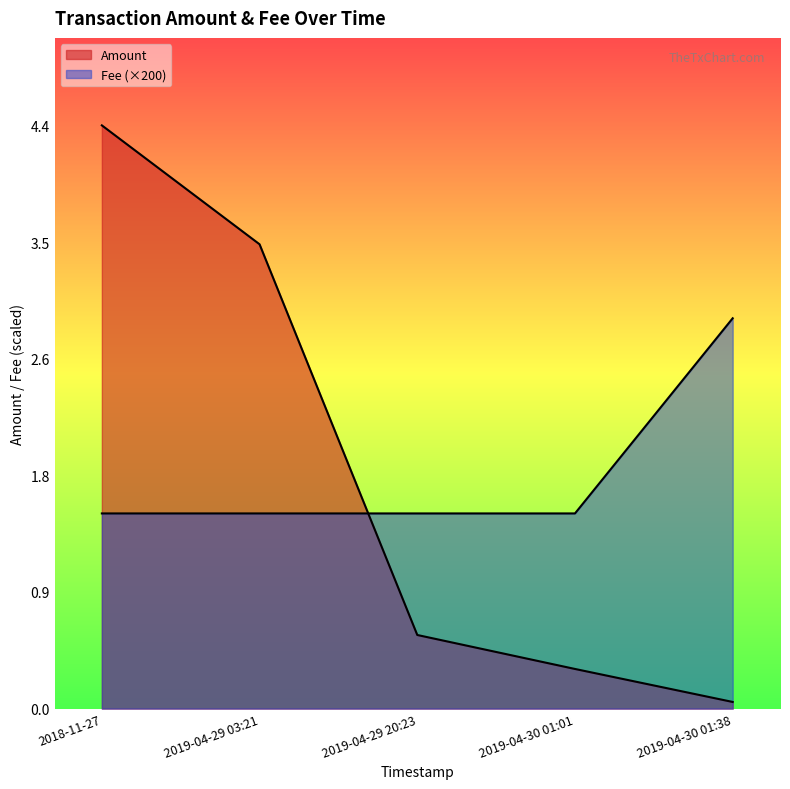

How many lines are shown in the chart?

2